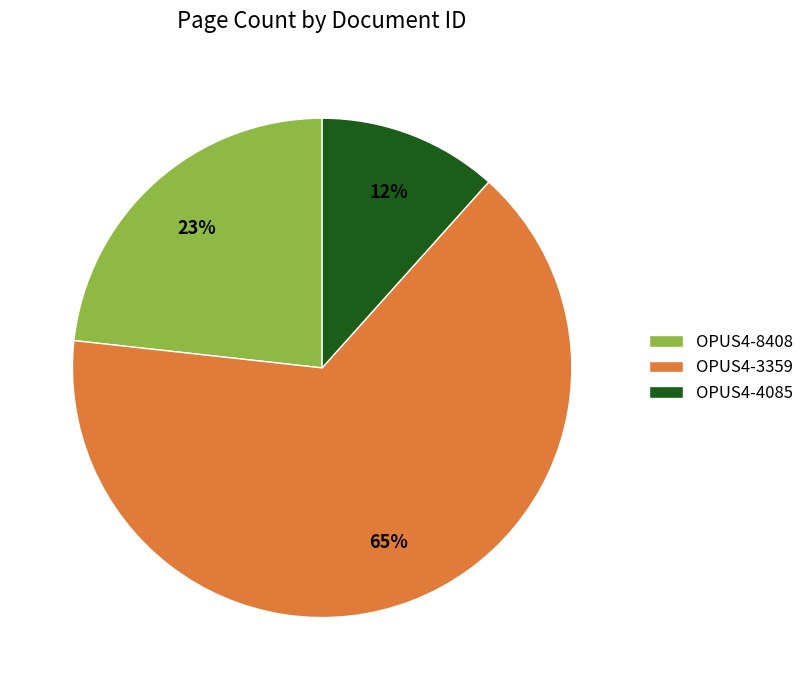

To the nearest percent, what portion does OPUS4-8408 represent?

23%